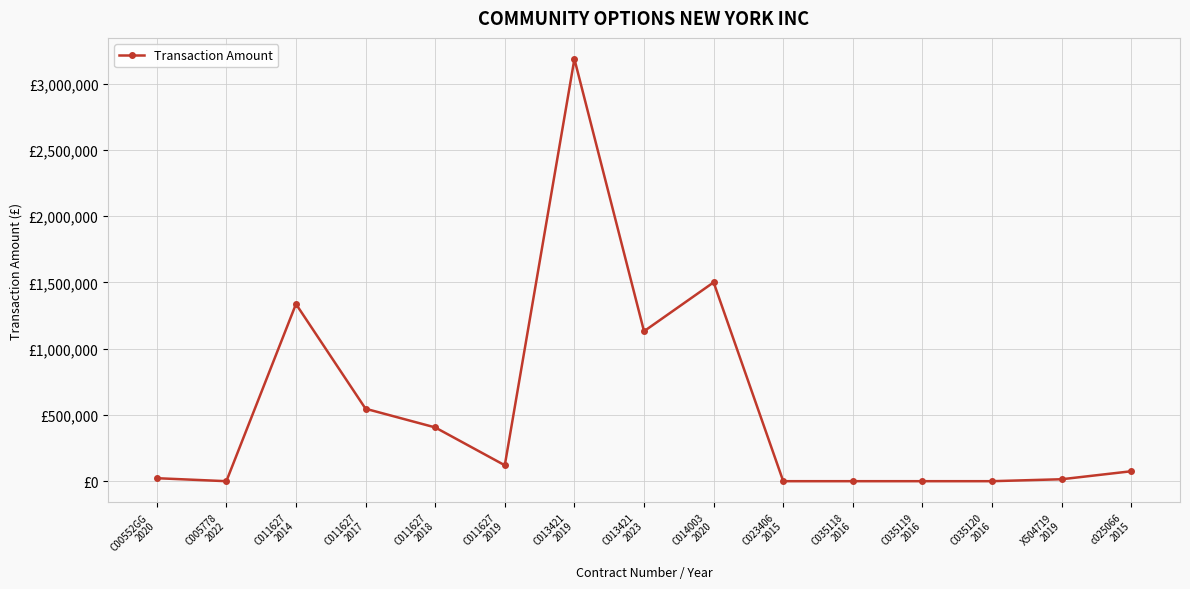

What is the value of the 1st point from the left?

22610